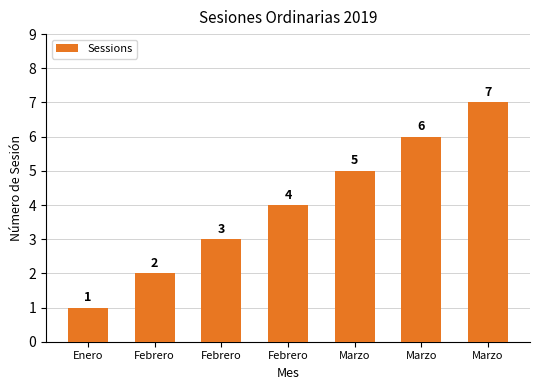

What is the greatest value displayed?

7